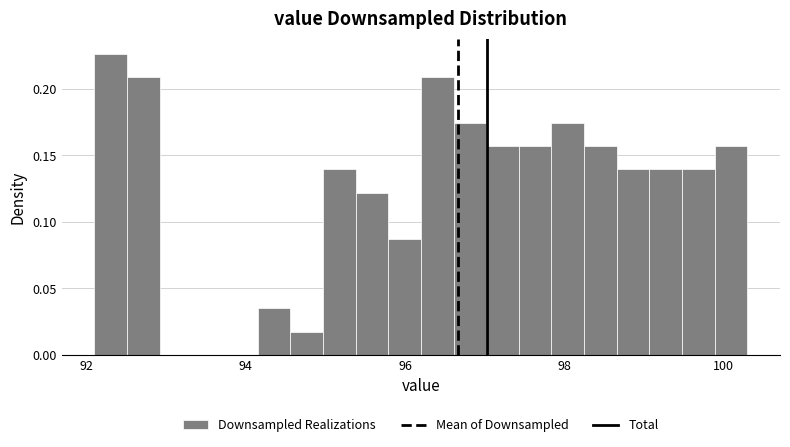

Around what value on the x-axis is the tallest bar? Give the approximate position of its centre, as read against the axis.

92.4